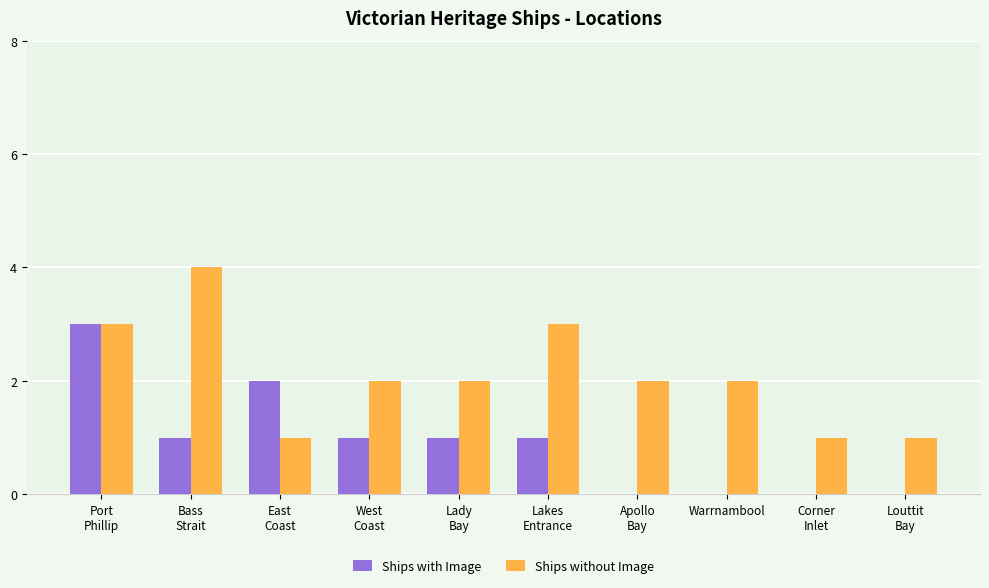

What are all the series names shown in the legend?

Ships with Image, Ships without Image